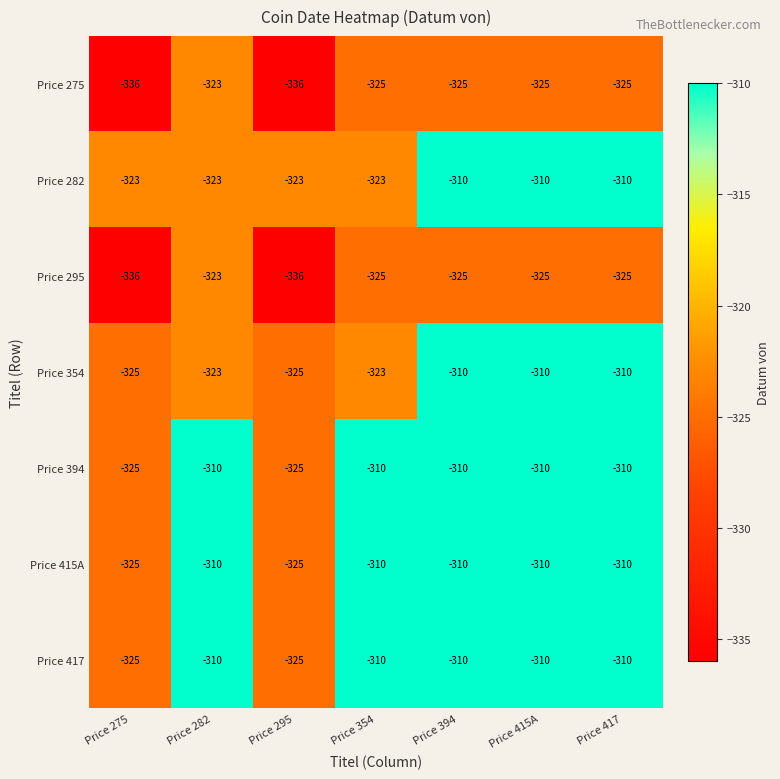

The Price 275 series shows -336 at Price 295. True or false?

True